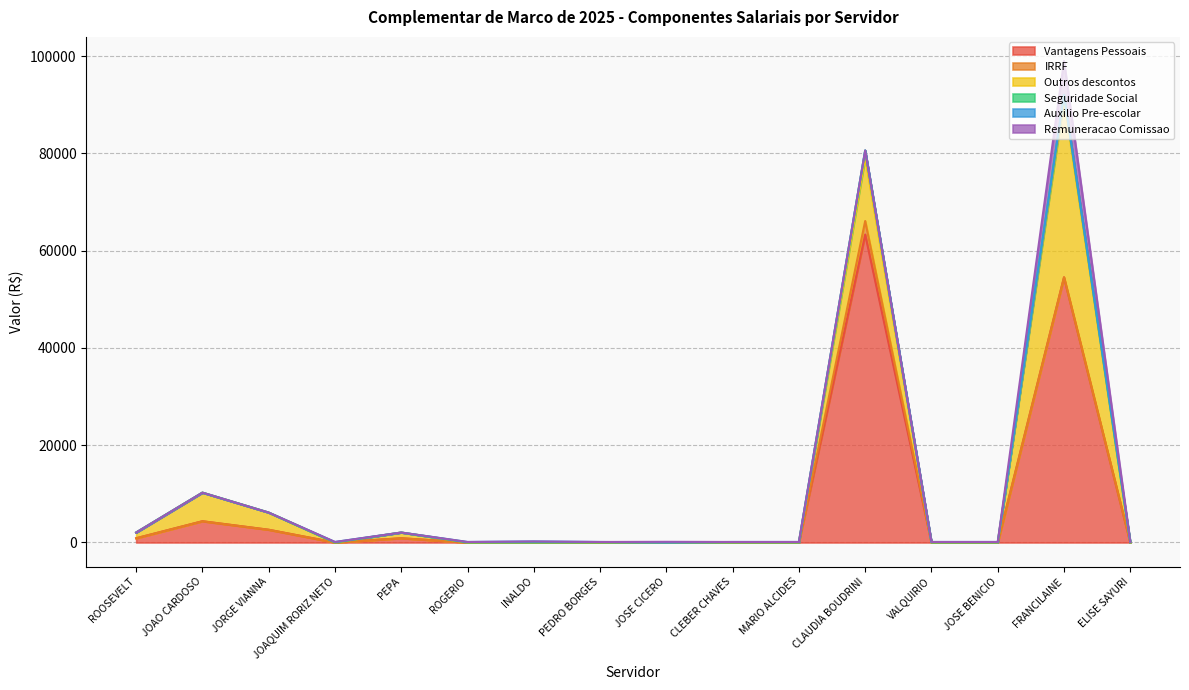

What is the average value of the IRRF series?

173.6